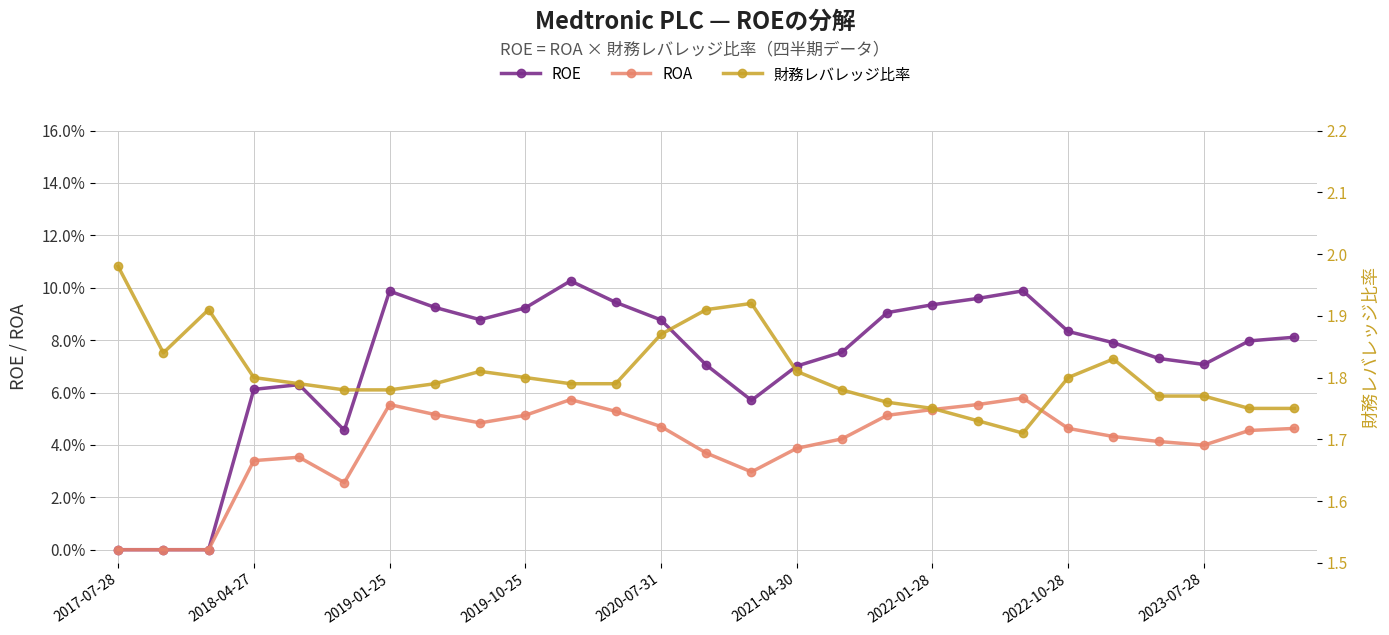

Is it true that ROA equals 0.1 at 14?

False